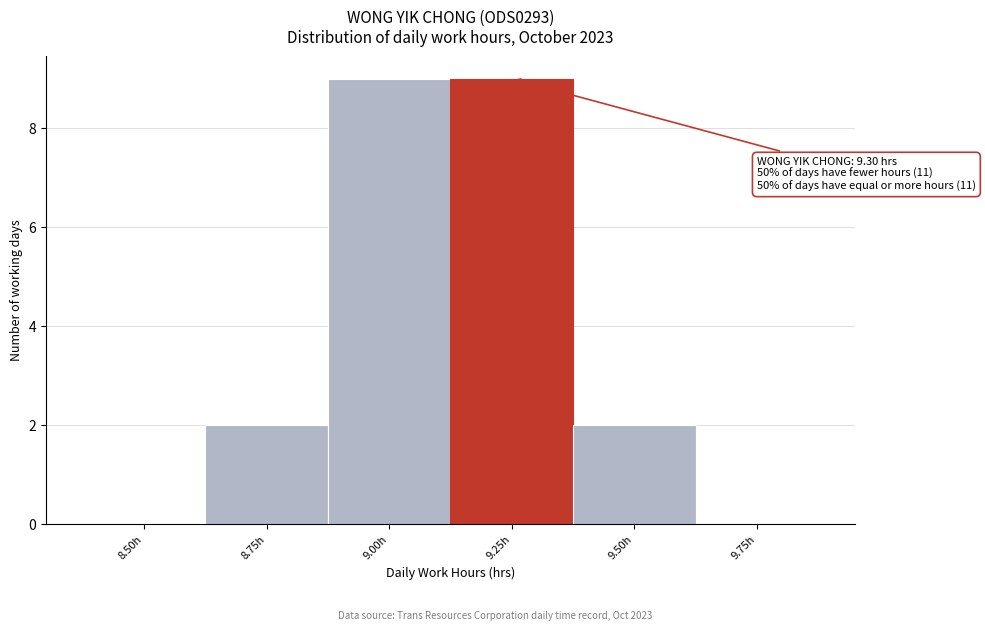

Reading left to right, what are all the values shown in this chart?

8.50h=0	8.75h=2	9.00h=9	9.25h=9	9.50h=2	9.75h=0